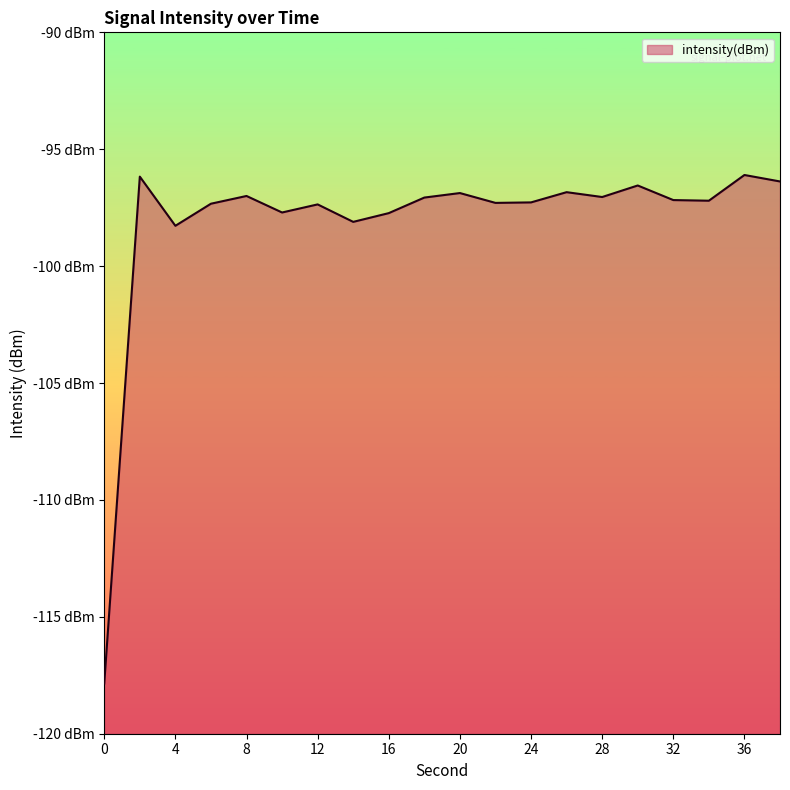

At which label is the value closest to -106?

4